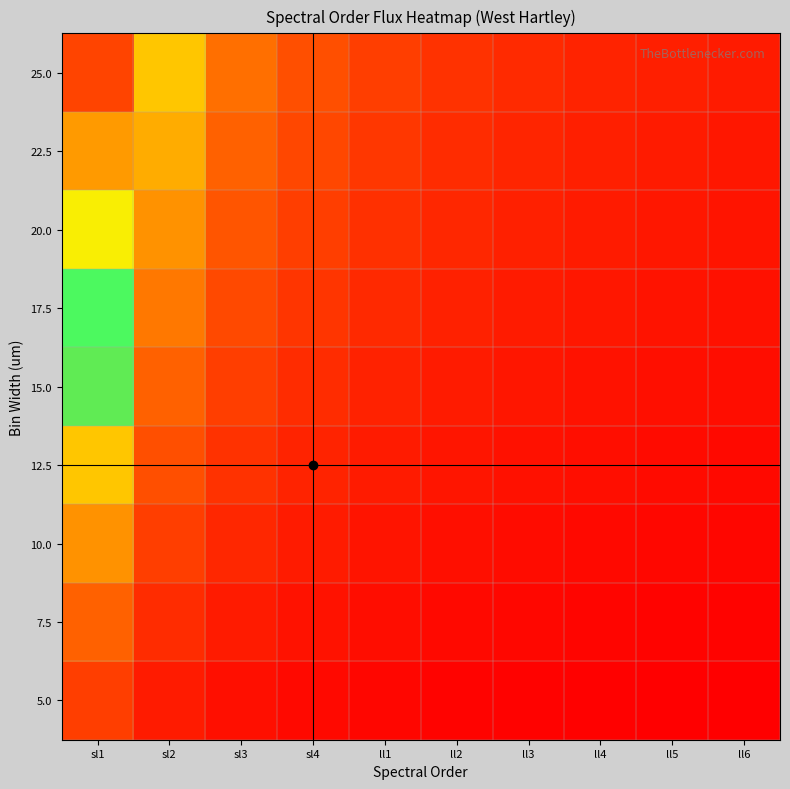

Reading left to right, what are all the values shown in this chart?

5.0: sl1=0.2	sl2=0.1	sl3=0.0	sl4=0.0	ll1=0.0	ll2=0.0	ll3=0.0	ll4=0.0	ll5=0.0	ll6=0.0
7.5: sl1=0.3	sl2=0.1	sl3=0.1	sl4=0.1	ll1=0.0	ll2=0.0	ll3=0.0	ll4=0.0	ll5=0.0	ll6=0.0
10.0: sl1=0.4	sl2=0.2	sl3=0.1	sl4=0.1	ll1=0.1	ll2=0.0	ll3=0.0	ll4=0.0	ll5=0.0	ll6=0.0
12.5: sl1=0.5	sl2=0.2	sl3=0.1	sl4=0.1	ll1=0.1	ll2=0.1	ll3=0.1	ll4=0.0	ll5=0.0	ll6=0.0
15.0: sl1=0.6	sl2=0.3	sl3=0.2	sl4=0.1	ll1=0.1	ll2=0.1	ll3=0.1	ll4=0.1	ll5=0.0	ll6=0.0
17.5: sl1=0.7	sl2=0.3	sl3=0.2	sl4=0.2	ll1=0.1	ll2=0.1	ll3=0.1	ll4=0.1	ll5=0.1	ll6=0.1
20.0: sl1=0.8	sl2=0.4	sl3=0.3	sl4=0.2	ll1=0.1	ll2=0.1	ll3=0.1	ll4=0.1	ll5=0.1	ll6=0.1
22.5: sl1=0.9	sl2=0.4	sl3=0.3	sl4=0.2	ll1=0.2	ll2=0.1	ll3=0.1	ll4=0.1	ll5=0.1	ll6=0.1
25.0: sl1=1.0	sl2=0.5	sl3=0.3	sl4=0.2	ll1=0.2	ll2=0.1	ll3=0.1	ll4=0.1	ll5=0.1	ll6=0.1